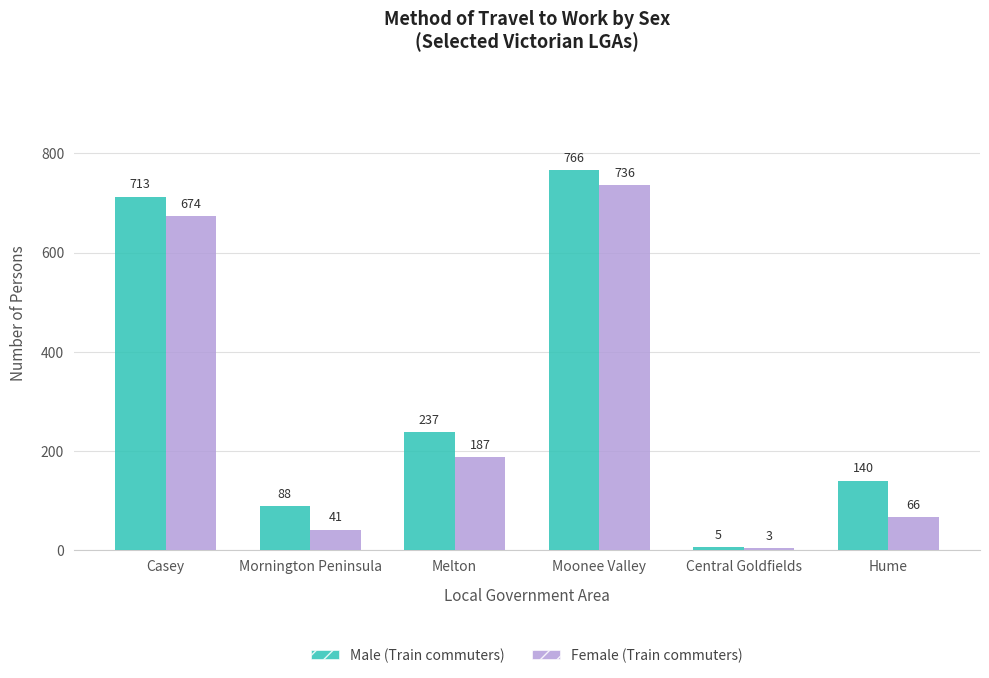

Are the bars horizontal?

No